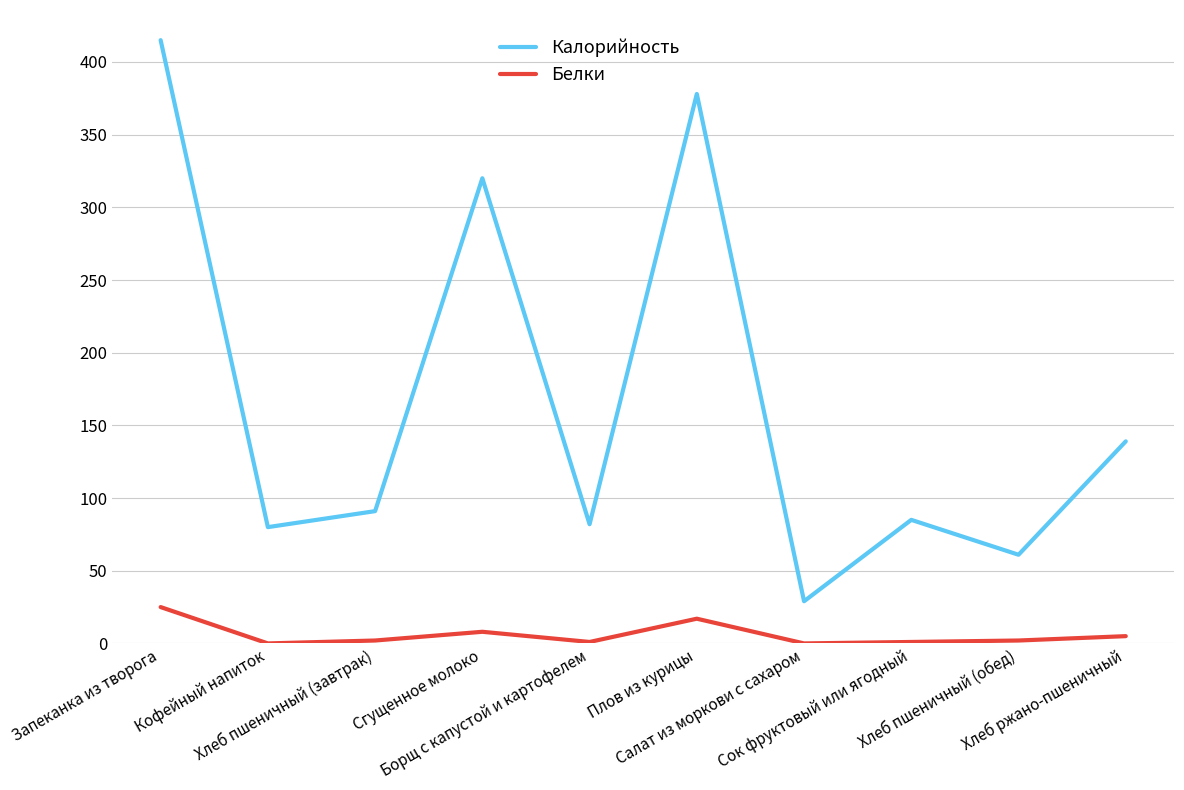

What is the difference between the Калорийность values at Хлеб пшеничный (обед) and Сок фруктовый или ягодный?

24